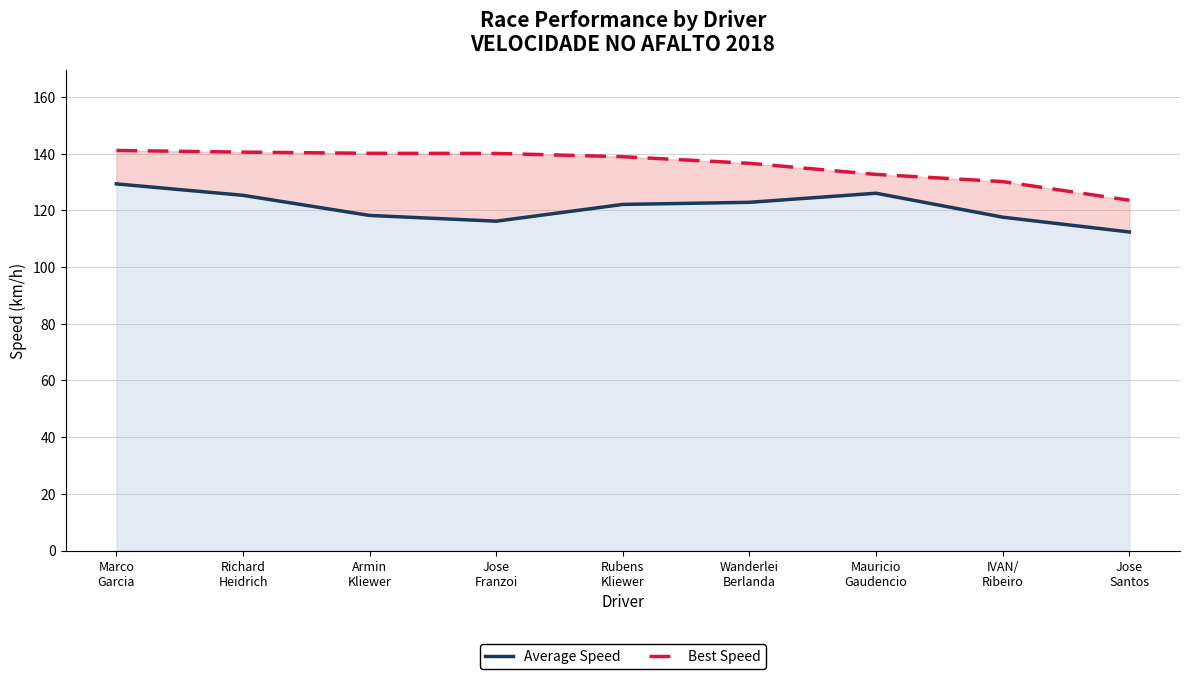

What is the total value across all series at Wanderlei
Berlanda?

259.5